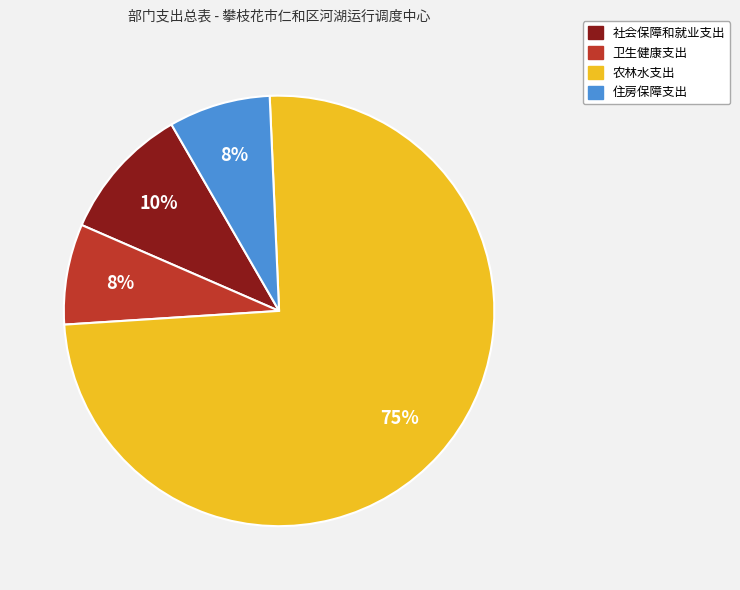

To the nearest percent, what is the combined percentage of 住房保障支出 and 社会保障和就业支出?

18%